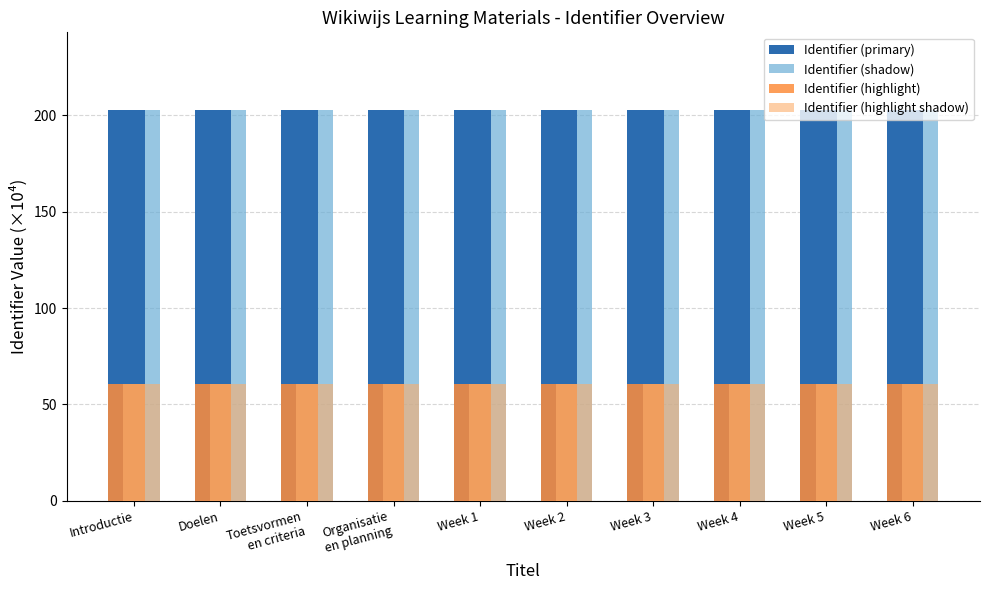

What position from the right is Week 1?

6